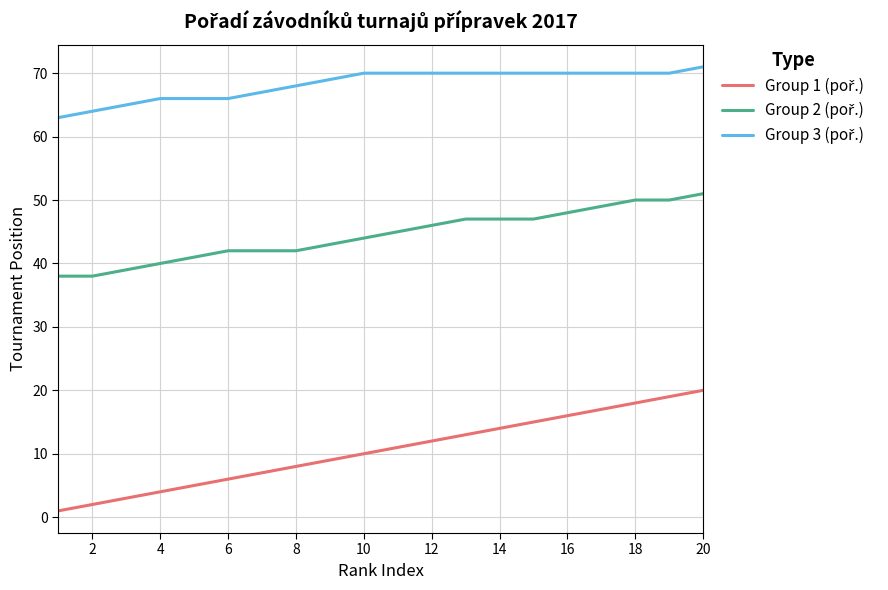

Does the chart have visible grid lines?

Yes